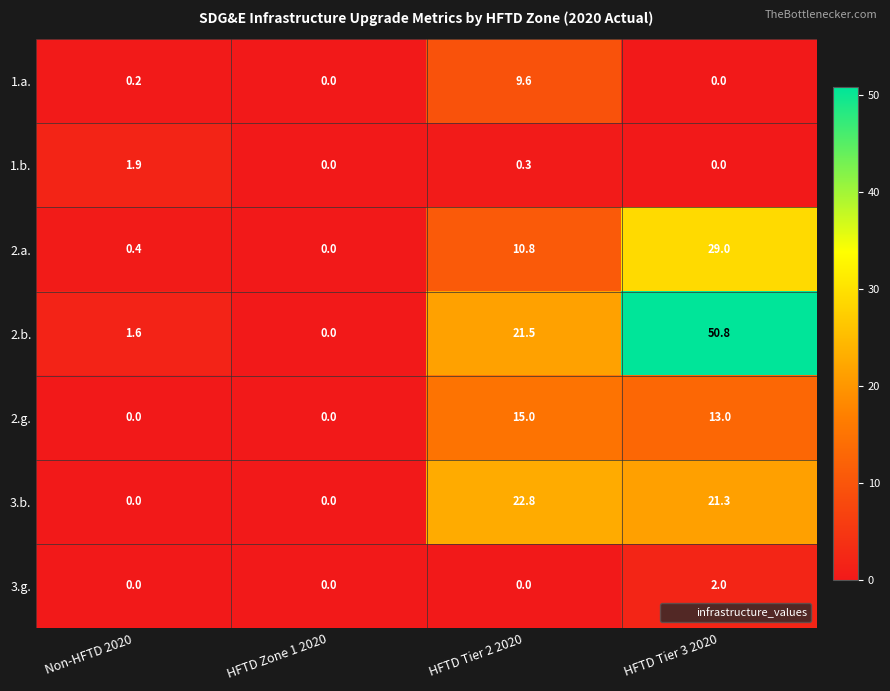

Reading right to left, transcribe all the data shown in this chart.

1.a.: 0.0	9.6	0.0	0.2
1.b.: 0.0	0.3	0.0	1.9
2.a.: 29.0	10.8	0.0	0.4
2.b.: 50.8	21.5	0.0	1.6
2.g.: 13.0	15.0	0.0	0.0
3.b.: 21.3	22.8	0.0	0.0
3.g.: 2.0	0.0	0.0	0.0